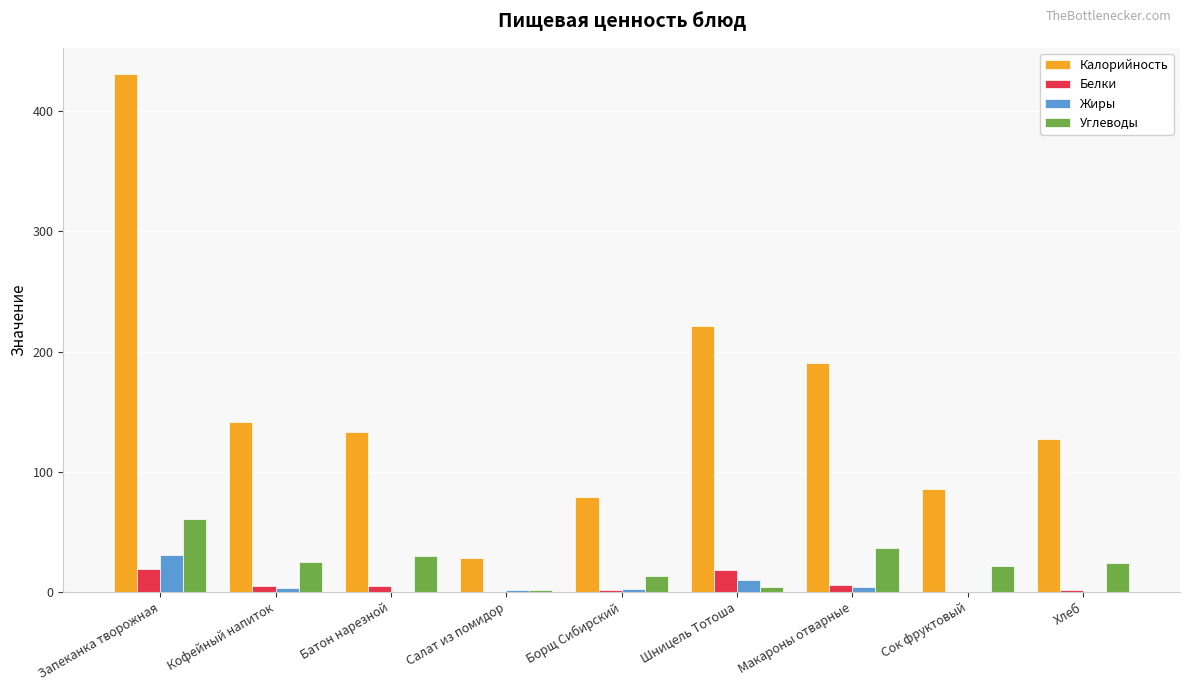

At which category is the sum across all series the highest?

Запеканка творожная